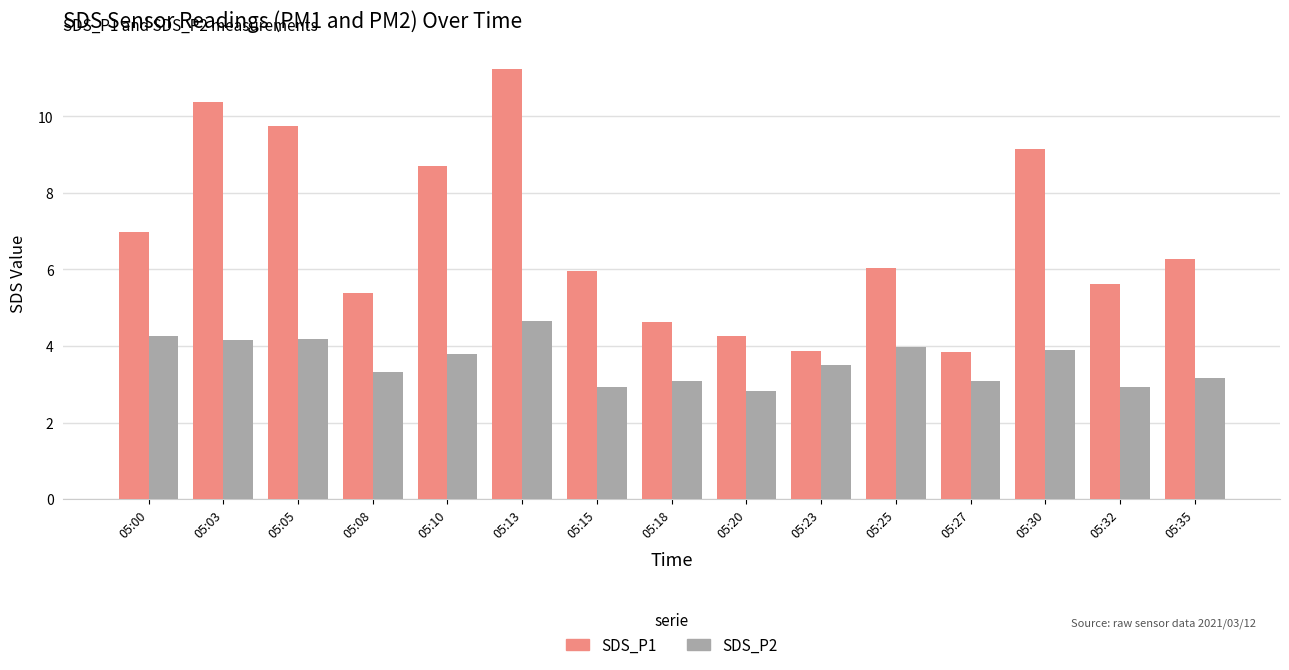

Which series has the largest total across all categories?

SDS_P1